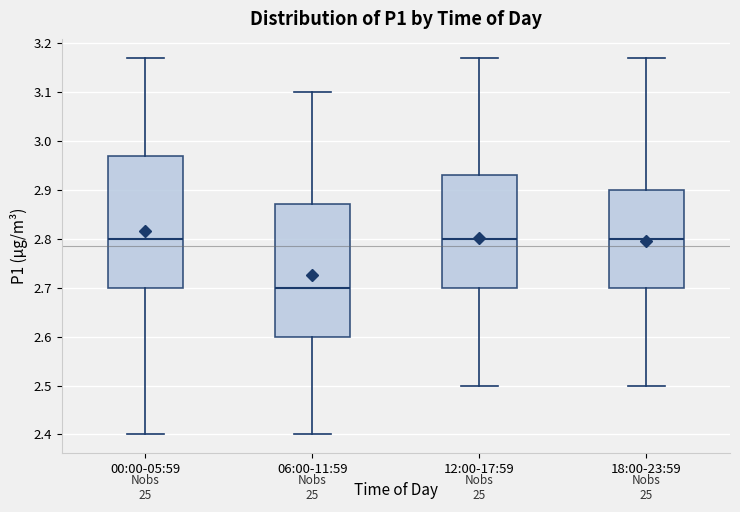

Which box has the lowest median line?

06:00-11:59